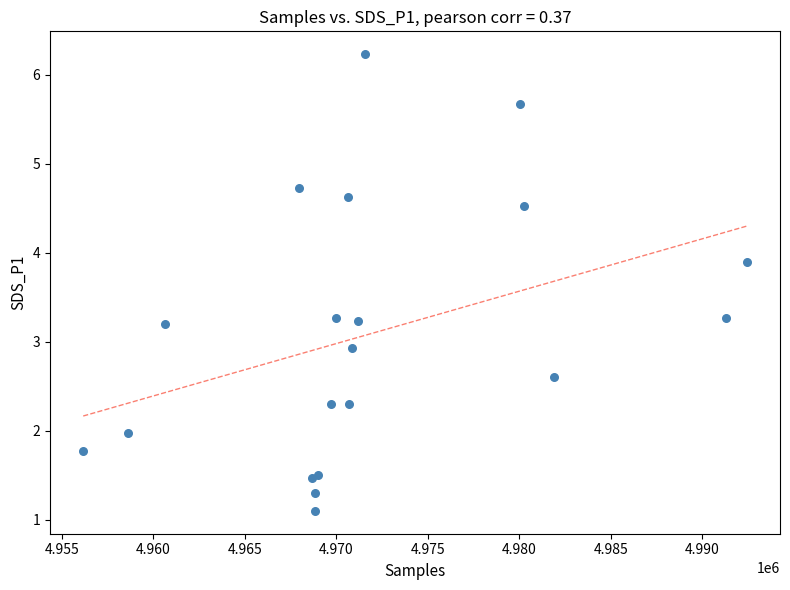

What Y value in the scatter plot is closest to 3?

2.9